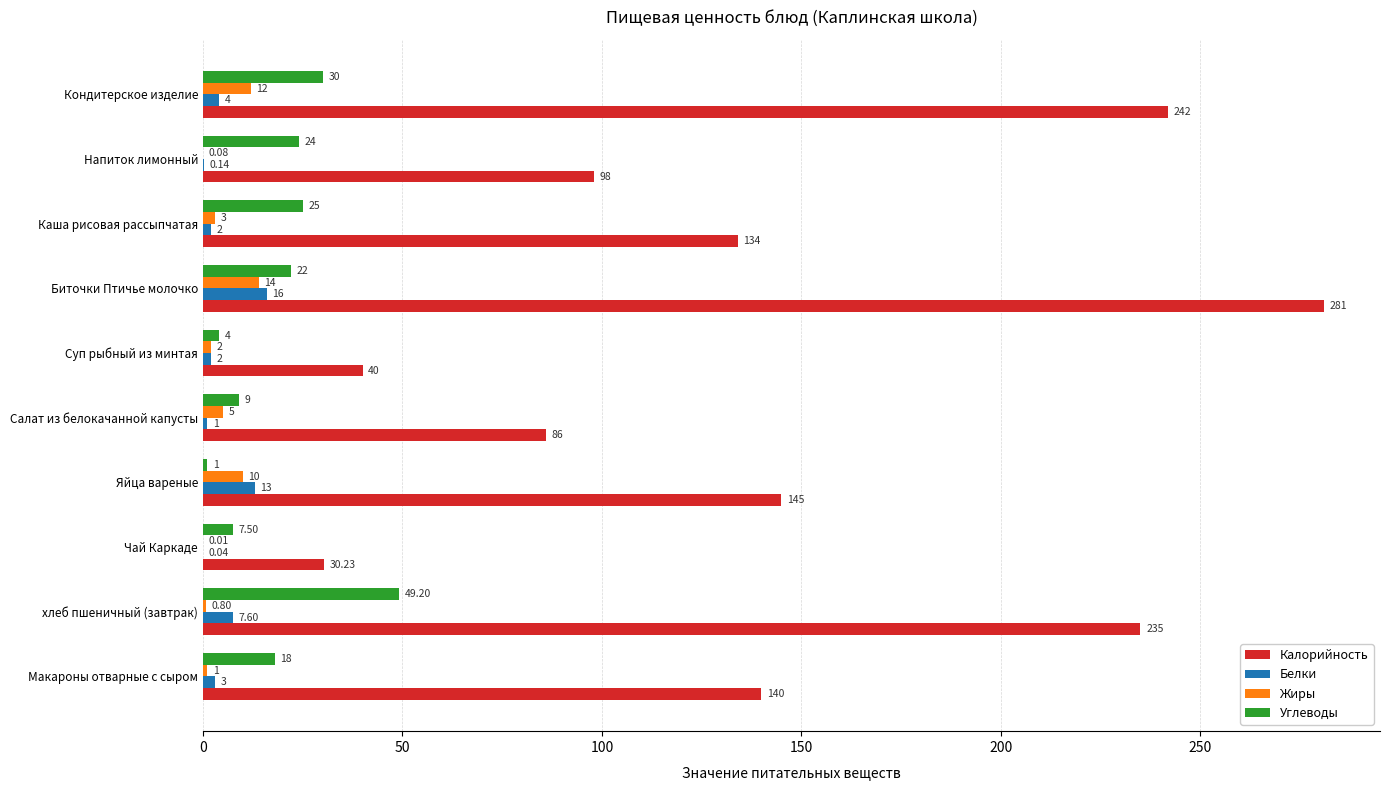

At which label is Калорийность closest to 155?

Яйца вареные